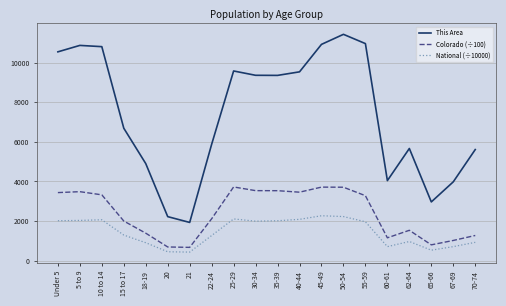

True or false: National (÷10000) and This Area intersect in this chart.

False